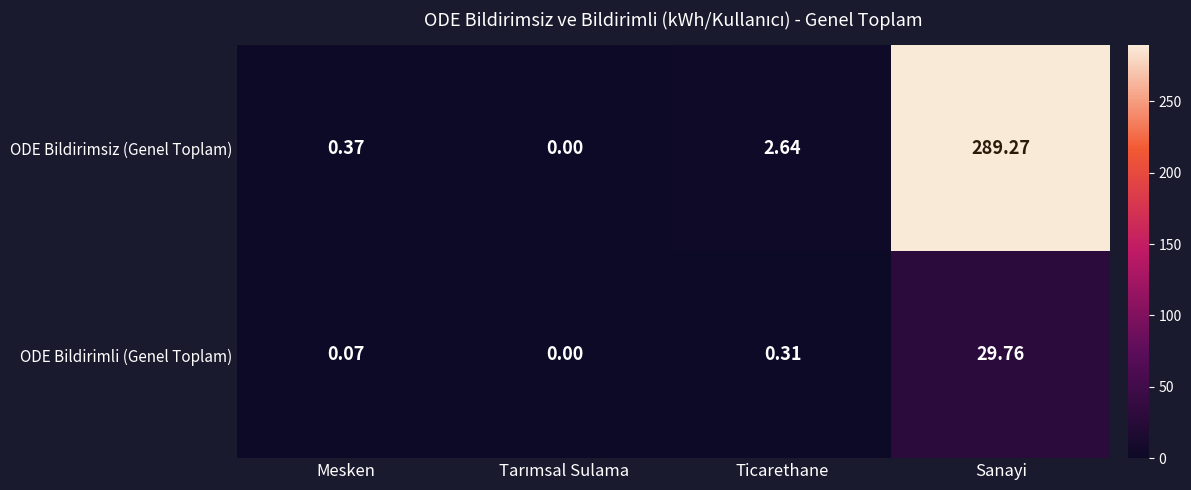

Which series has the largest range (max minus min)?

ODE Bildirimsiz (Genel Toplam)